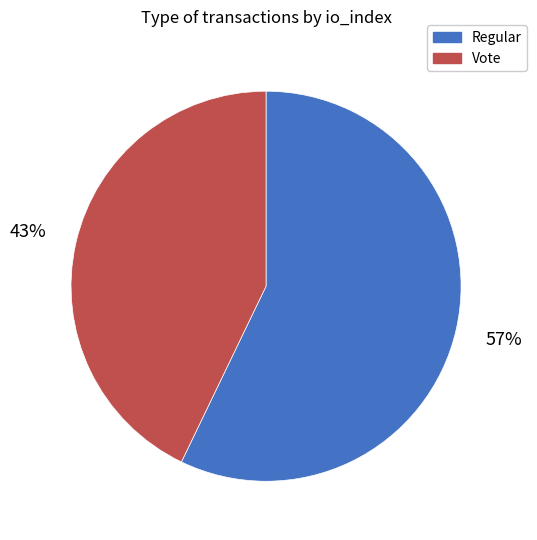

How many segments does this pie chart have?

2